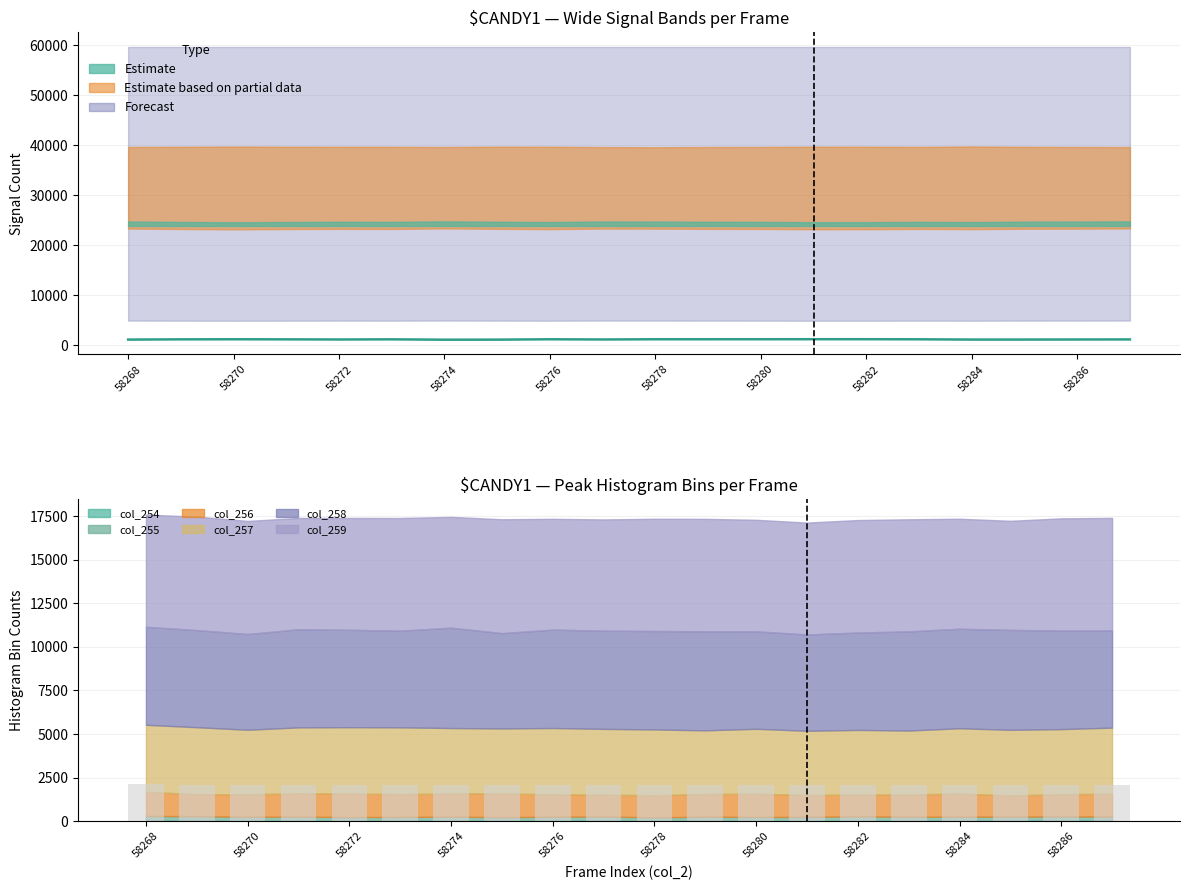

True or false: the data shows 504 at 58272.

False